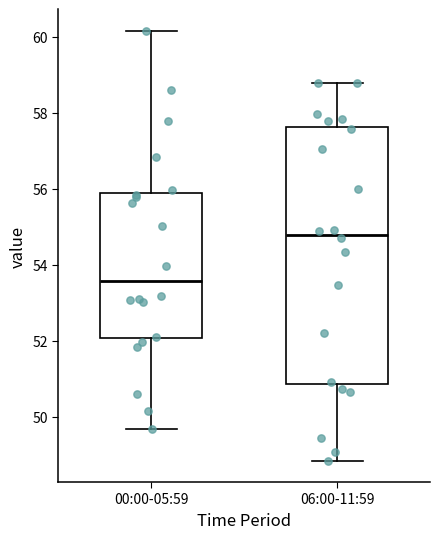

Reading left to right, read every box against the y-axis: the position of its median line, the range the box covers, and the ends of its whiskers. The values are not printed on the chart, so give them approximately, as read against the axis.

00:00-05:59: median 53.6, box 52.0 to 55.8, whiskers 49.6 to 60.2
06:00-11:59: median 54.8, box 50.8 to 57.6, whiskers 48.8 to 58.8